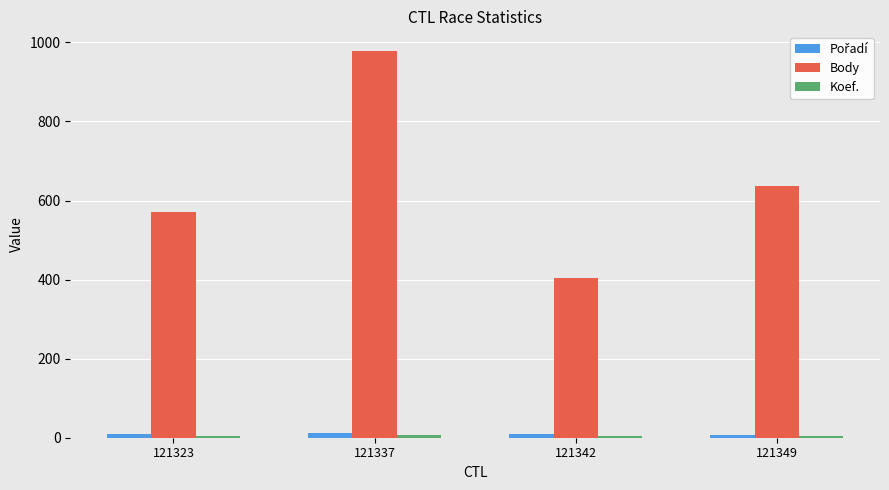

What is the difference between the maximum and second lowest values in the Body series?

409